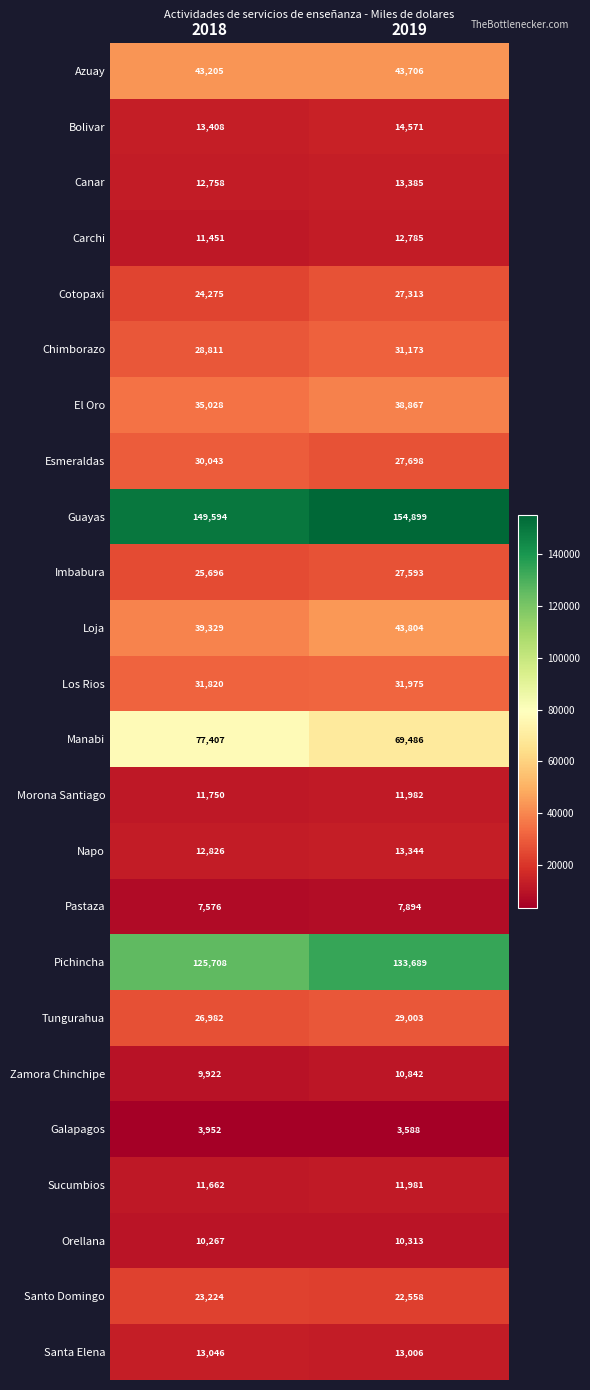

At which label is Morona Santiago closest to 11866?

2018